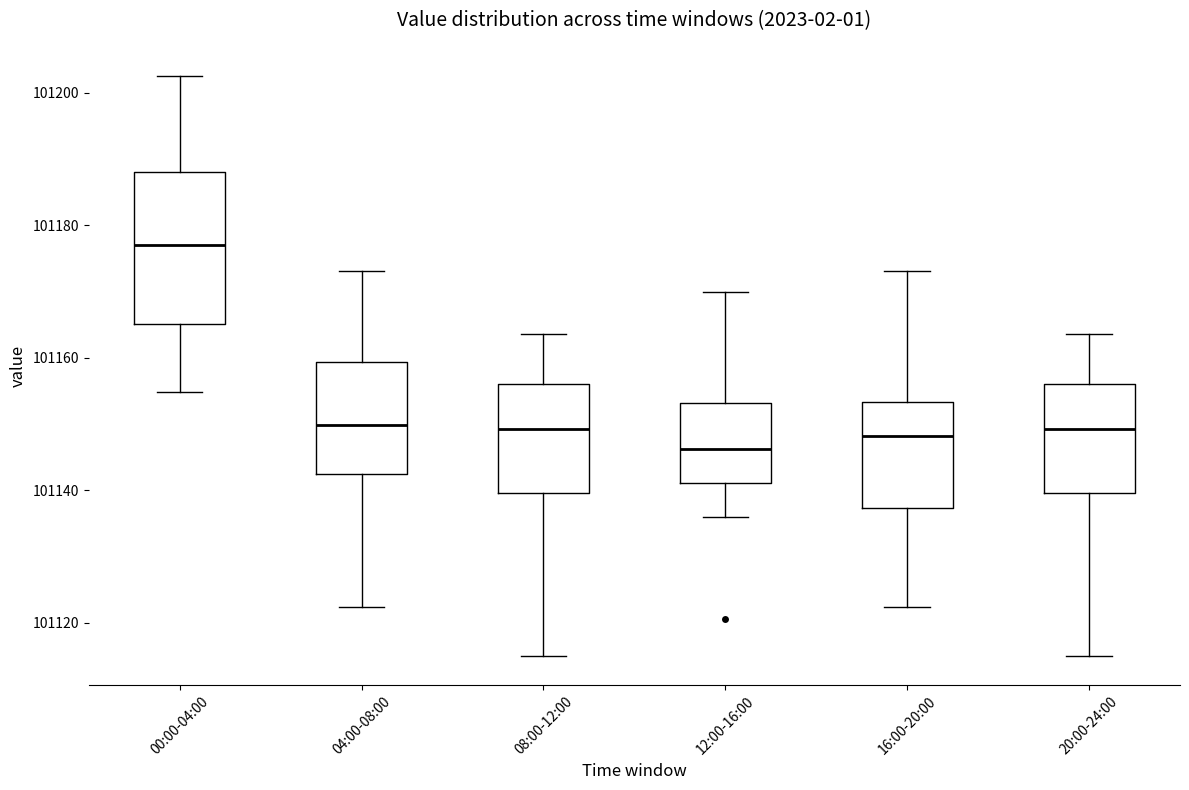

Reading left to right, read every box against the y-axis: the position of its median line, the range the box covers, and the ends of its whiskers. The values are not printed on the chart, so give them approximately, as read against the axis.

00:00-04:00: median 101176, box 101166 to 101188, whiskers 101154 to 101202
04:00-08:00: median 101150, box 101142 to 101160, whiskers 101122 to 101174
08:00-12:00: median 101150, box 101140 to 101156, whiskers 101114 to 101164
12:00-16:00: median 101146, box 101142 to 101154, whiskers 101136 to 101170
16:00-20:00: median 101148, box 101138 to 101154, whiskers 101122 to 101174
20:00-24:00: median 101150, box 101140 to 101156, whiskers 101114 to 101164